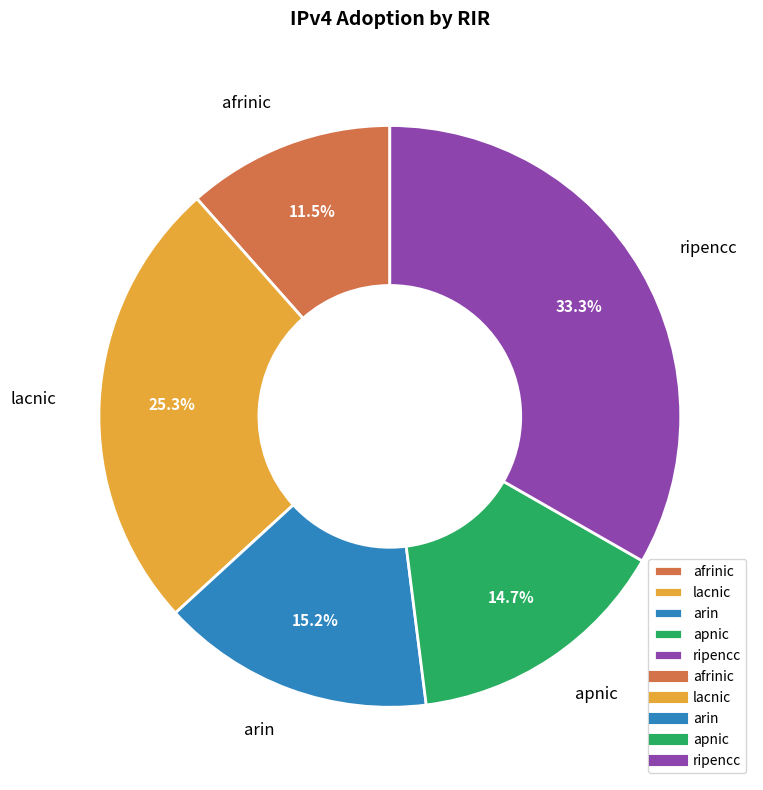

What percentage do arin and ripencc together represent?

48.5%